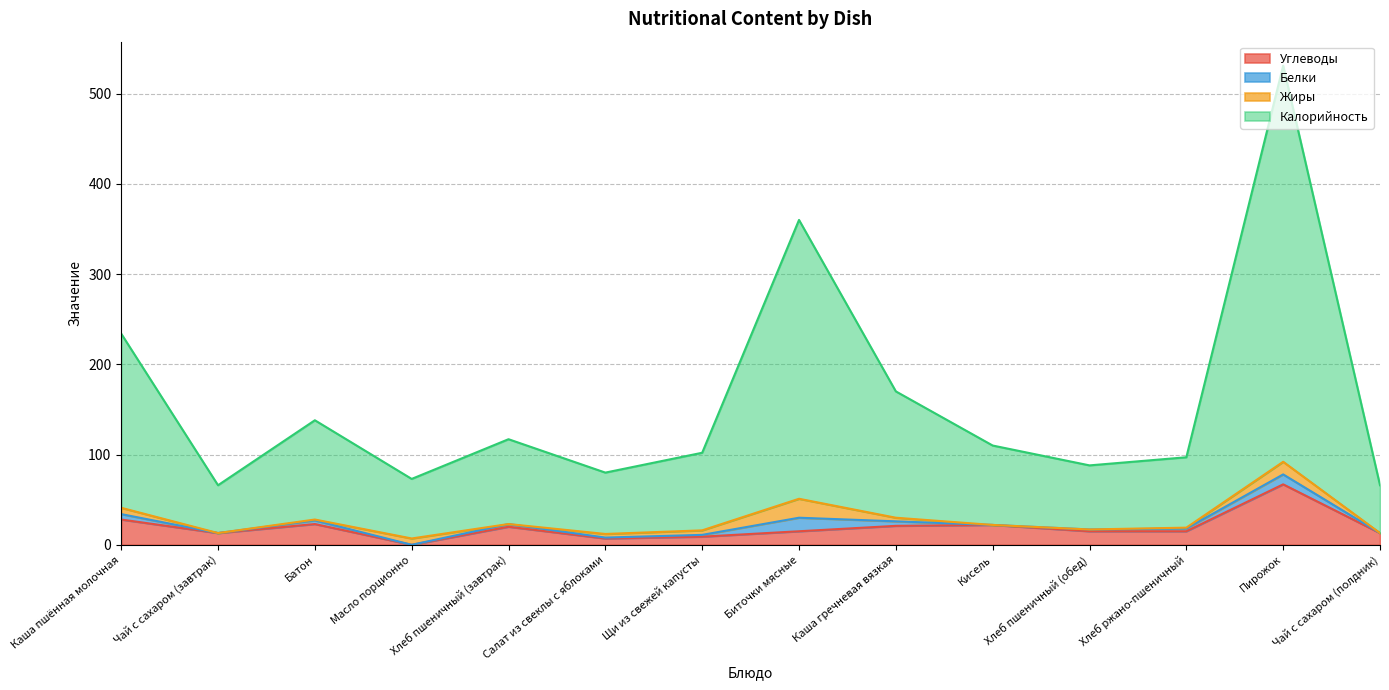

At which category is the sum across all series the highest?

Пирожок